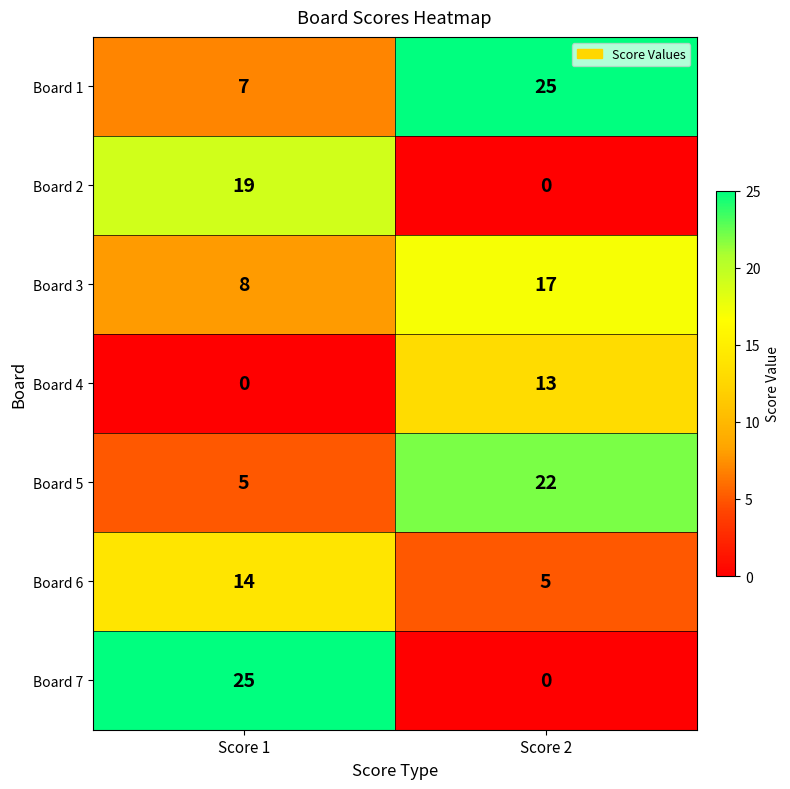

At how many categories does at least one series exceed 9?

2